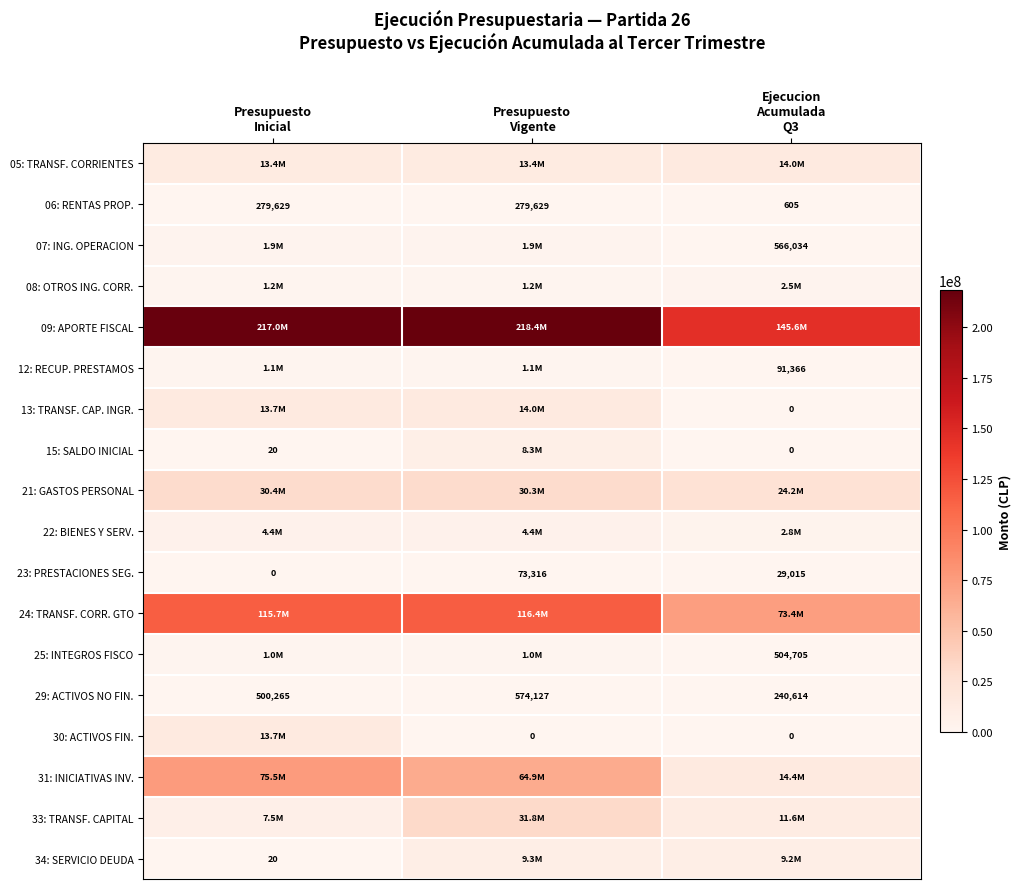

What is the average value of the 29: ACTIVOS NO FIN. series?

438335